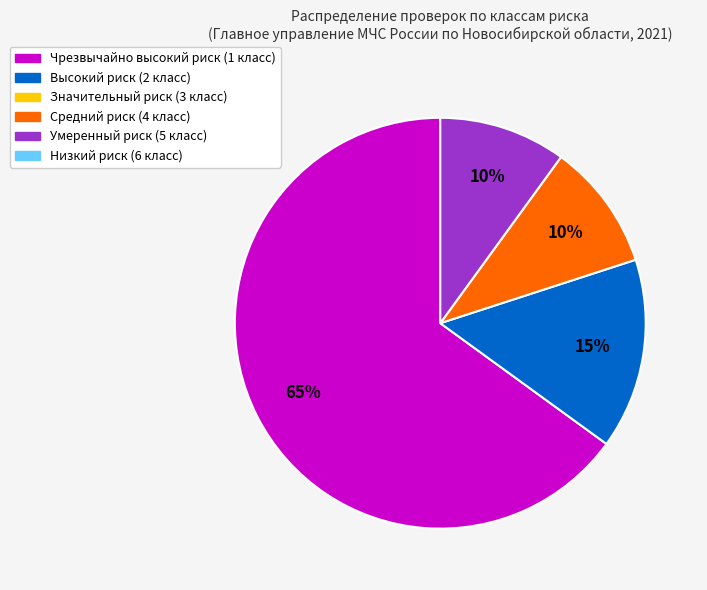

Is there any slice that represents more than half of the pie?

Yes